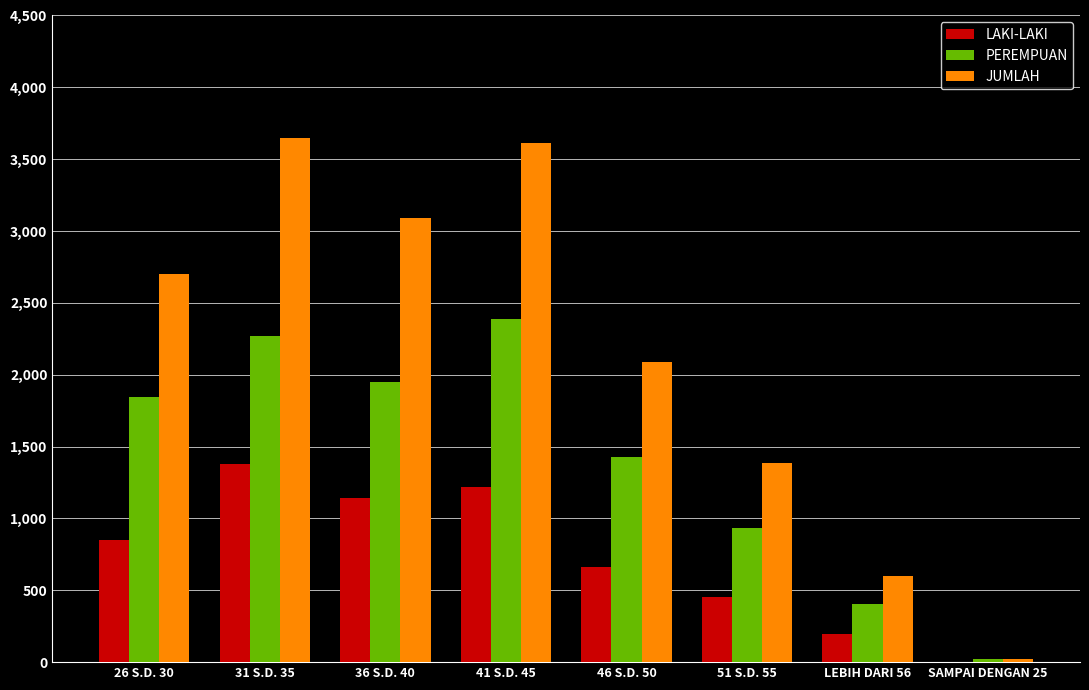

Reading right to left, list all the values displayed in this chart.

LAKI-LAKI: SAMPAI DENGAN 25=3	LEBIH DARI 56=198	51 S.D. 55=453	46 S.D. 50=664	41 S.D. 45=1222	36 S.D. 40=1143	31 S.D. 35=1377	26 S.D. 30=850
PEREMPUAN: SAMPAI DENGAN 25=19	LEBIH DARI 56=403	51 S.D. 55=931	46 S.D. 50=1426	41 S.D. 45=2391	36 S.D. 40=1950	31 S.D. 35=2268	26 S.D. 30=1848
JUMLAH: SAMPAI DENGAN 25=22	LEBIH DARI 56=601	51 S.D. 55=1384	46 S.D. 50=2090	41 S.D. 45=3613	36 S.D. 40=3093	31 S.D. 35=3645	26 S.D. 30=2698